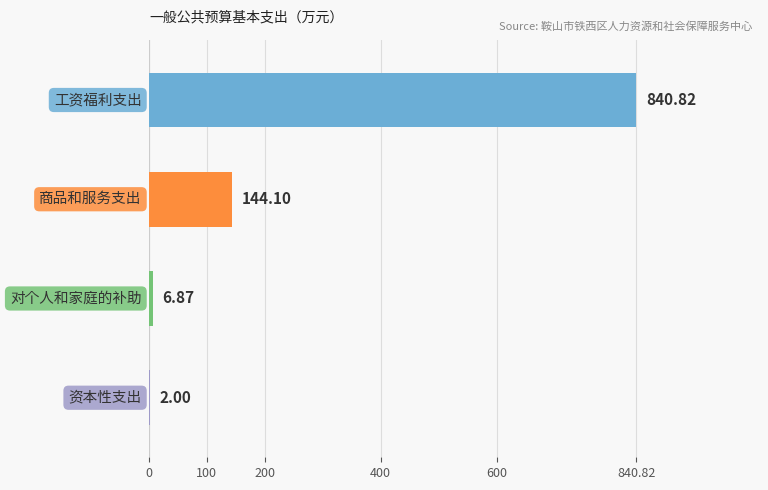

What is the sum of all values?

993.8